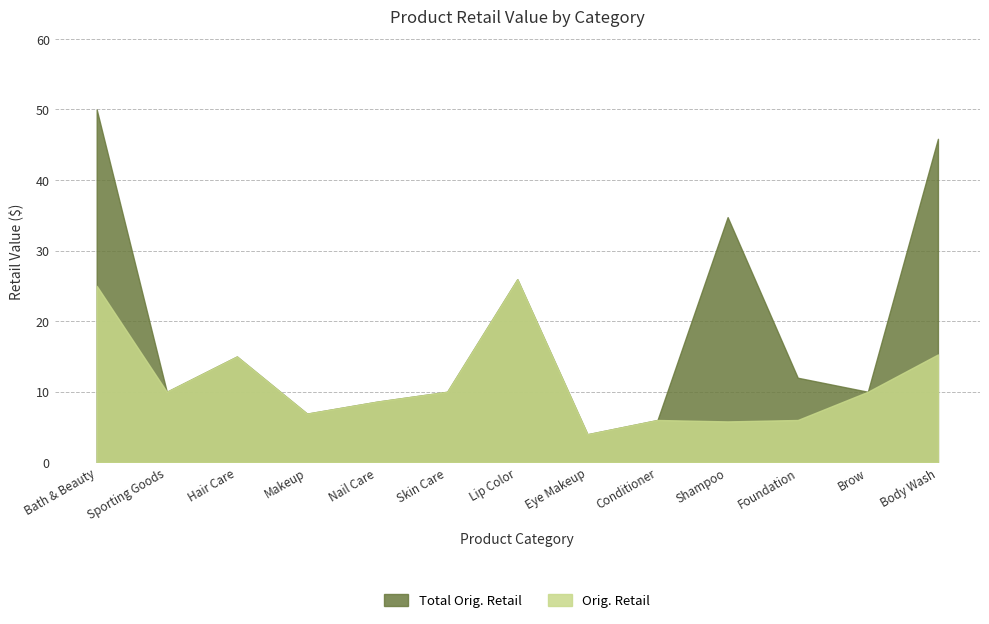

Reading right to left, what are all the values shown in this chart?

Total Orig. Retail: 45.8	10.0	12.0	34.7	6.0	4.0	25.9	10.0	8.6	6.9	15.0	10.0	50.0
Orig. Retail: 15.3	10.0	6.0	5.8	6.0	4.0	25.9	10.0	8.6	6.9	15.0	10.0	25.0